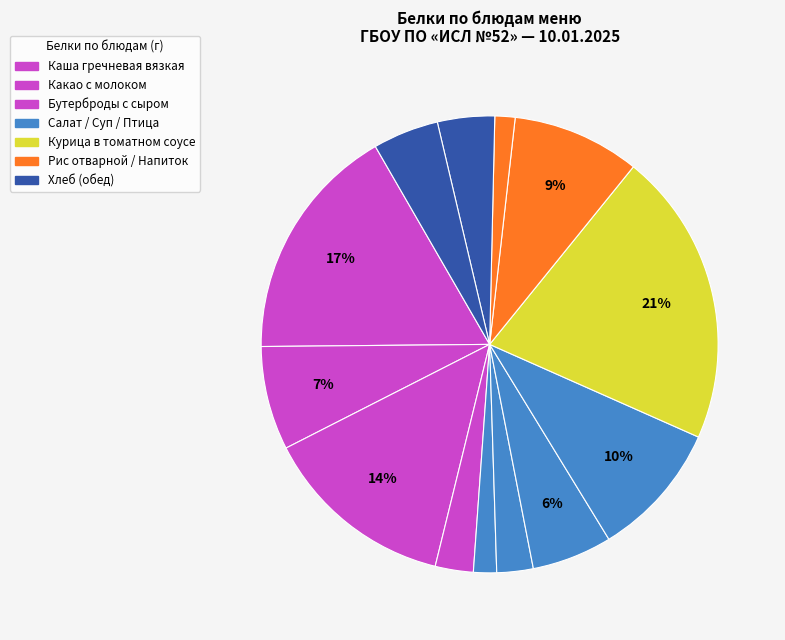

Which slice is the largest?

Курица в томатном соусе